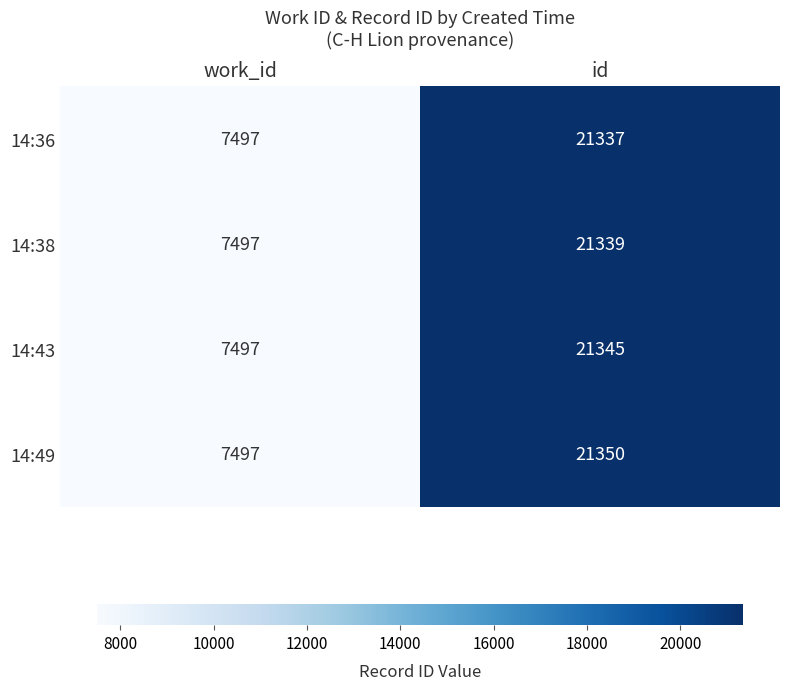

Reading left to right, extract all data points from this chart.

14:36: work_id=7497	id=21337
14:38: work_id=7497	id=21339
14:43: work_id=7497	id=21345
14:49: work_id=7497	id=21350